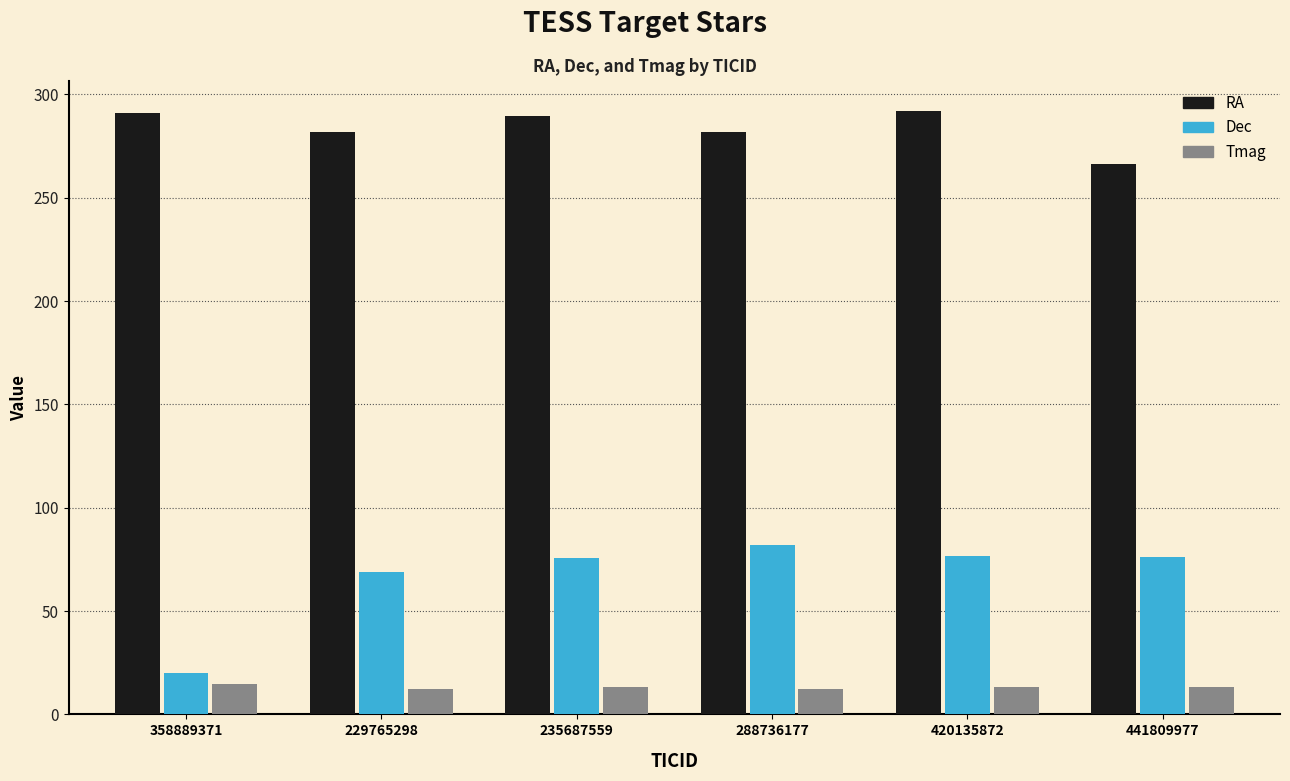

At how many categories does at least one series exceed 279?

5